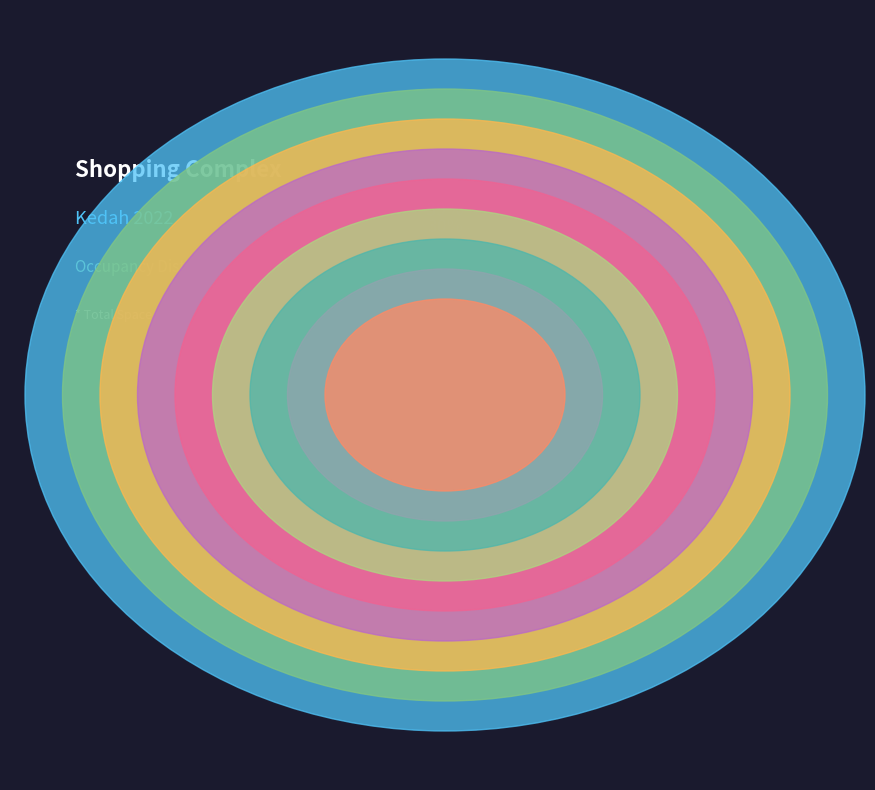

Approximately how many times larger is the value at Padang Terap compared to Pokok Sena?

0.4